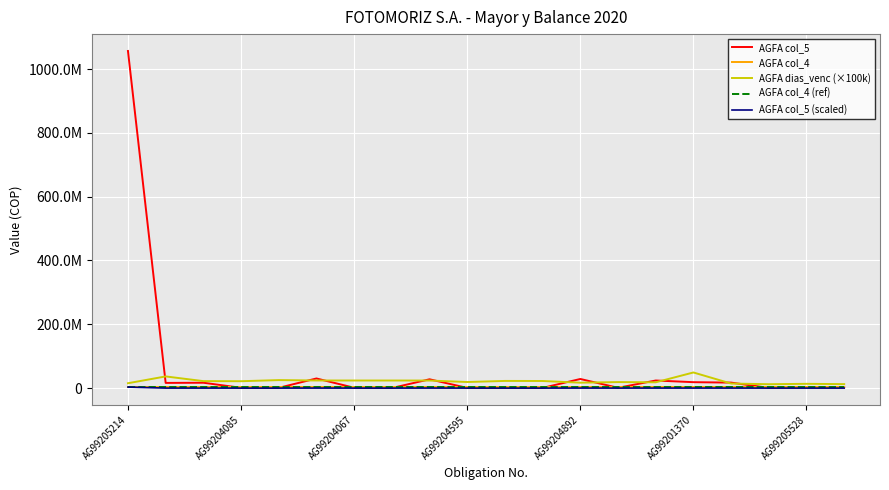

Is this an area chart (filled region under the line)?

No